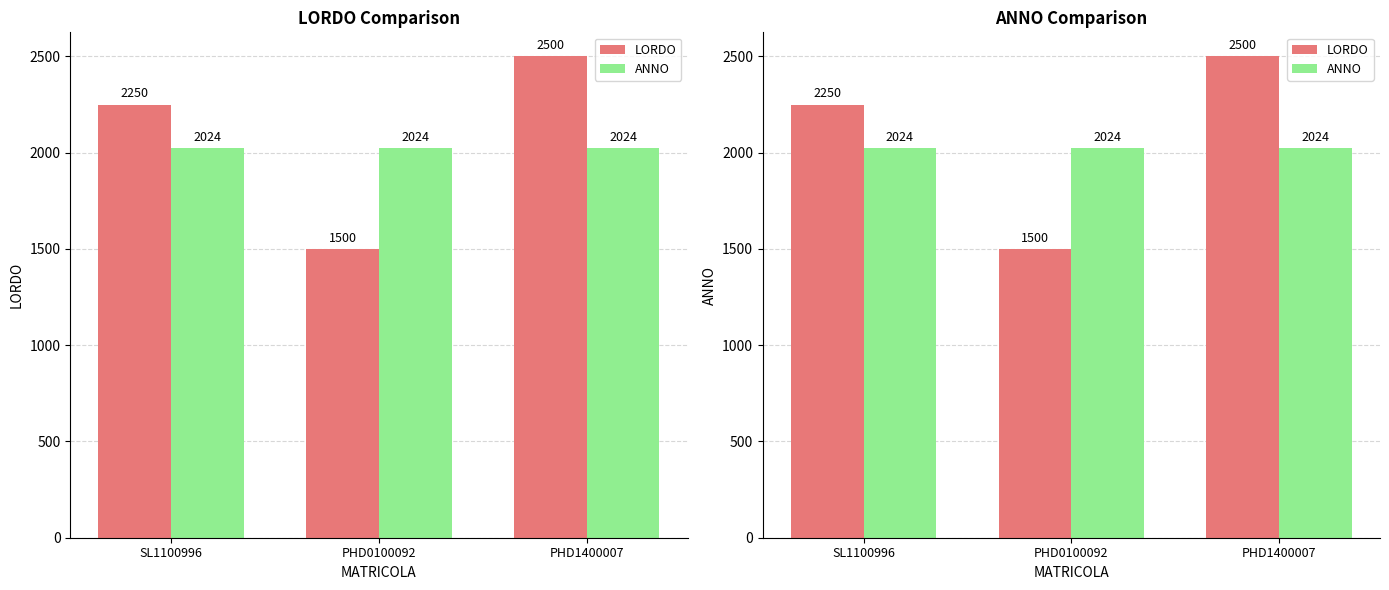

At which label does ANNO reach its minimum?

SL1100996